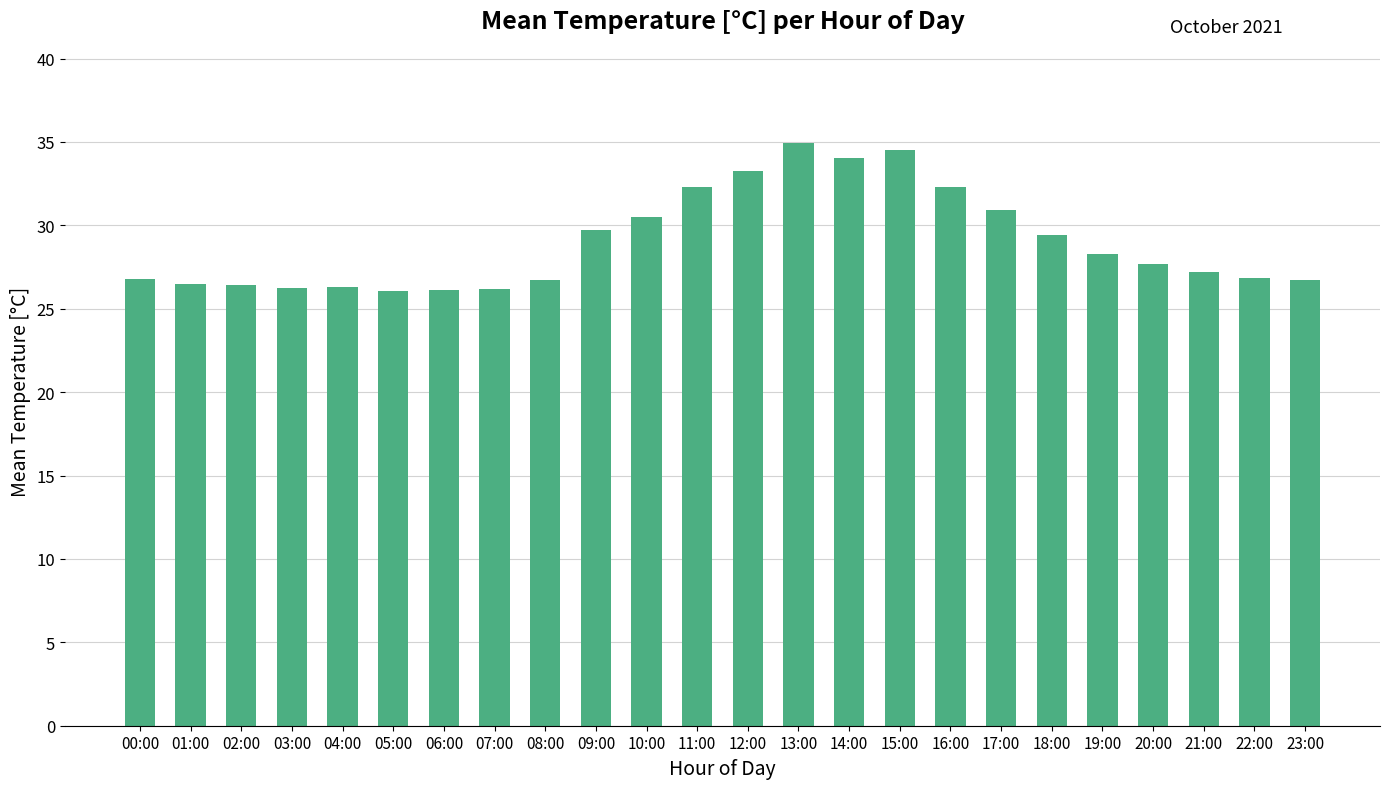

How many bars are there in total?

24